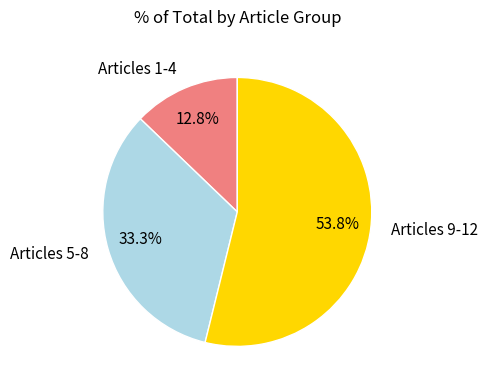

Rank the categories by value from lowest to highest.

Articles 1-4, Articles 5-8, Articles 9-12